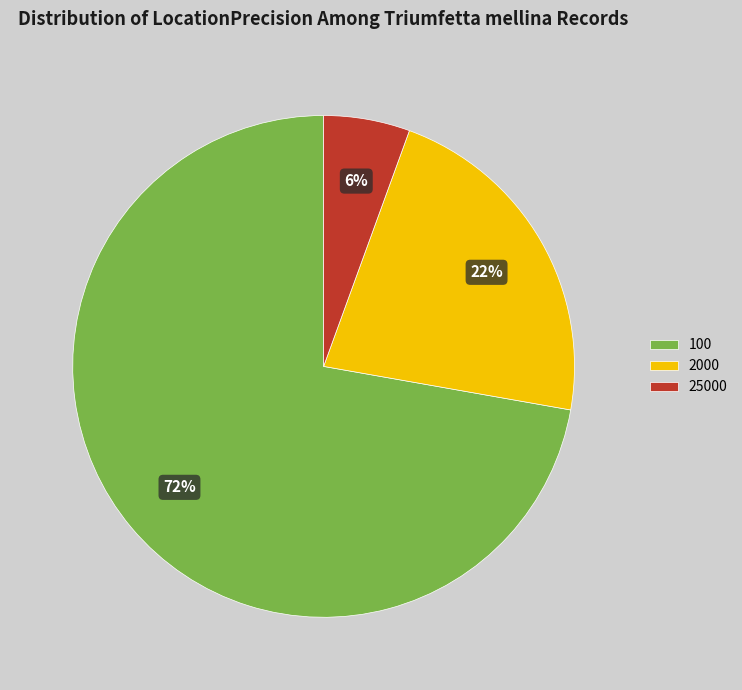

Rank the categories by value from lowest to highest.

25000, 2000, 100